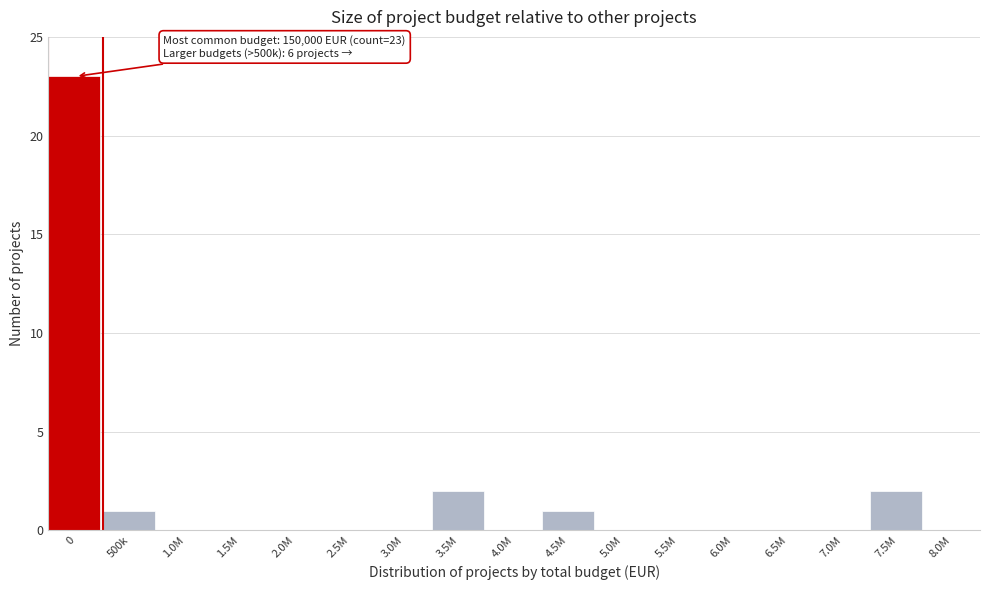

Reading left to right, extract all data points from this chart.

0=23	500k=1	1.0M=0	1.5M=0	2.0M=0	2.5M=0	3.0M=0	3.5M=2	4.0M=0	4.5M=1	5.0M=0	5.5M=0	6.0M=0	6.5M=0	7.0M=0	7.5M=2	8.0M=0